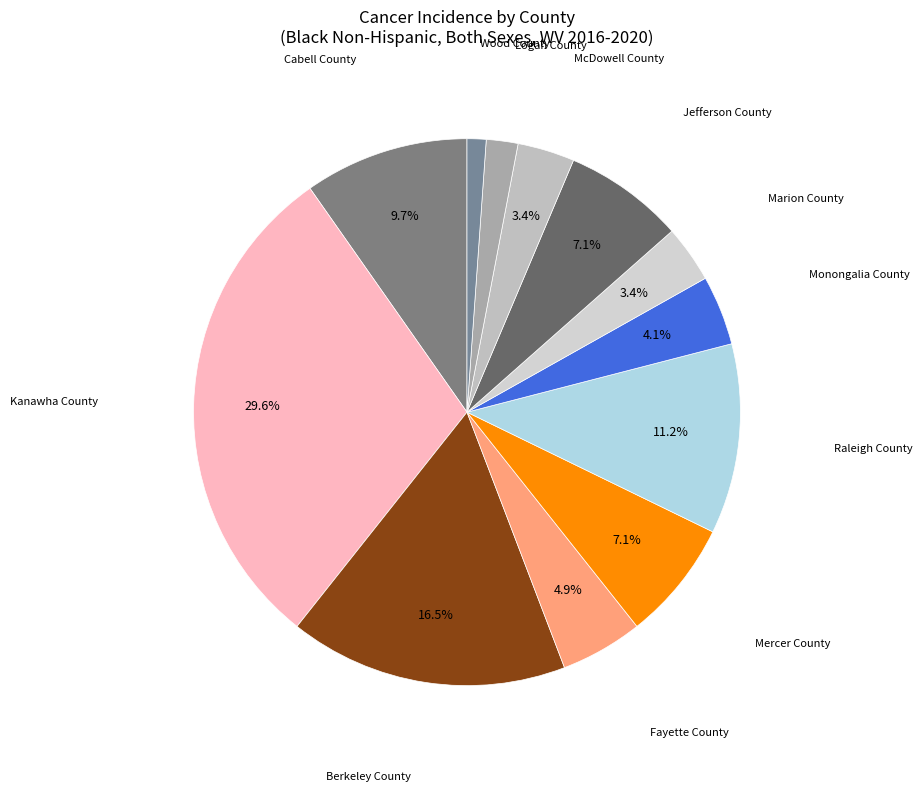

How many slices are in this pie chart?

12